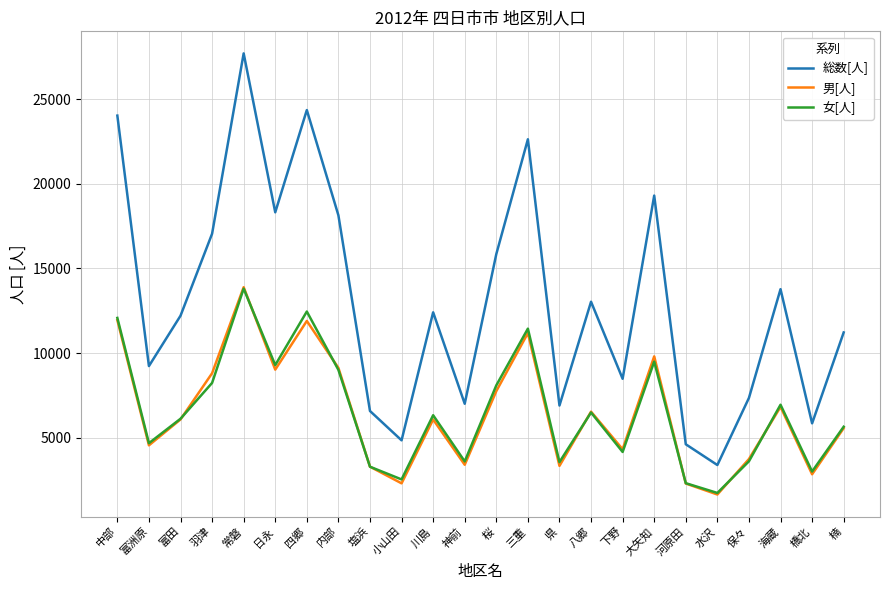

What is the sum of all 総数[人] values?

314304